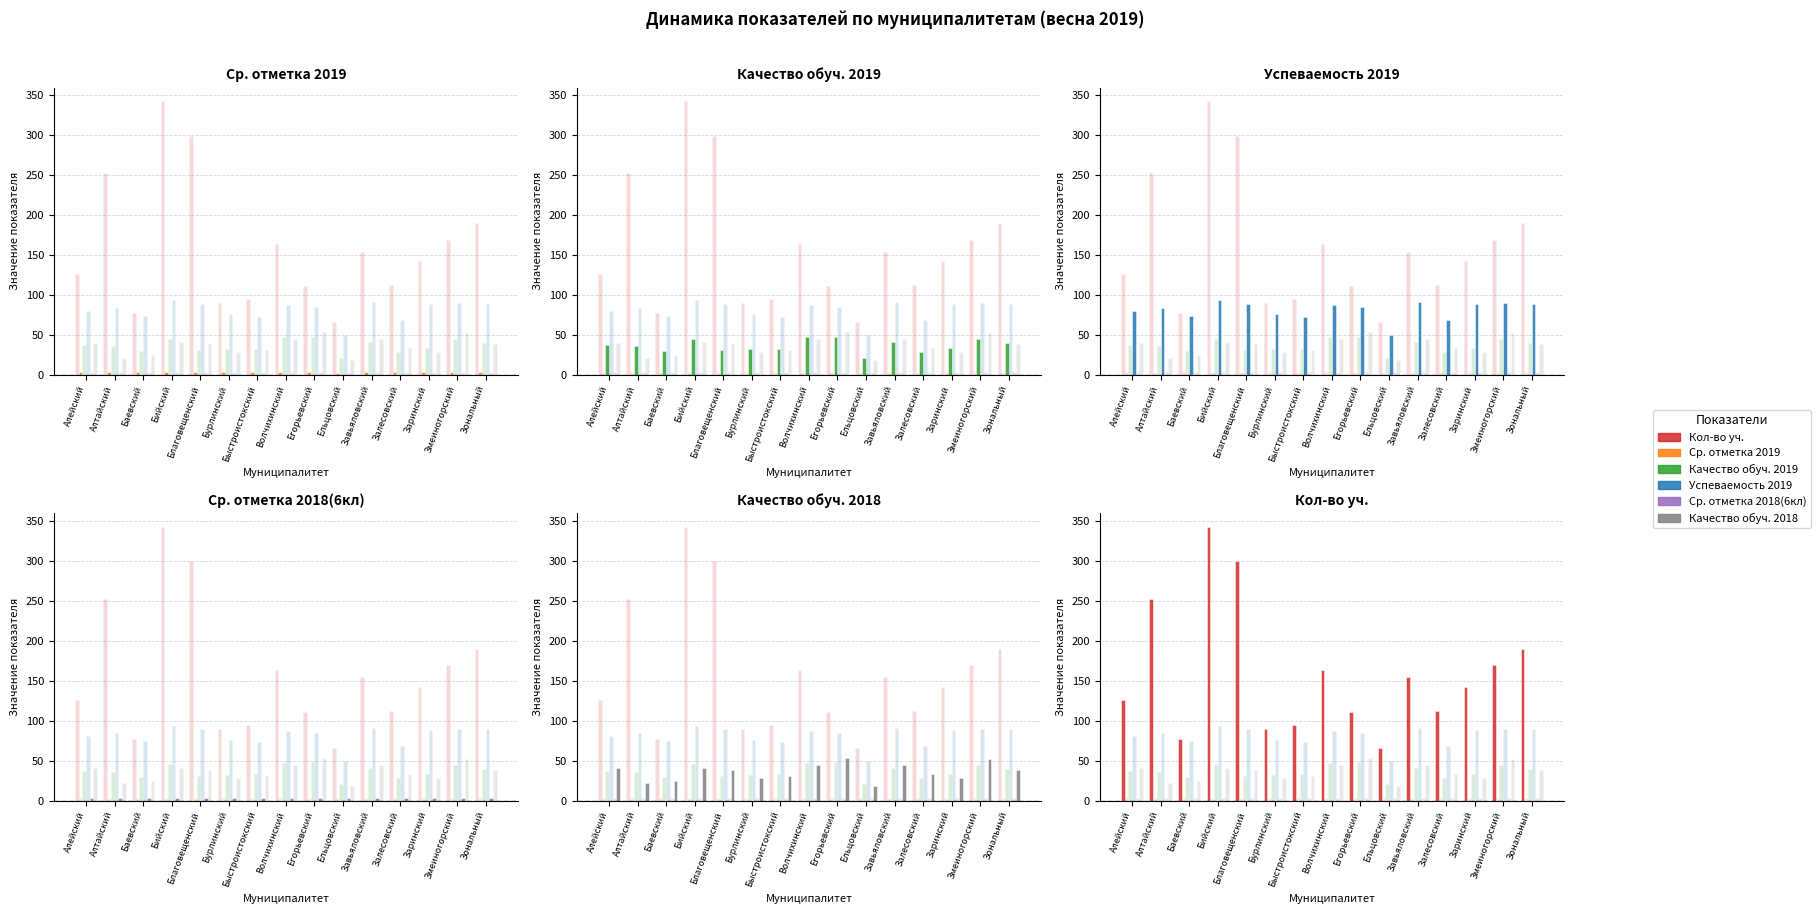

What is the difference between the Качество обуч. 2019 values at Заринский and Зональный?

6.4